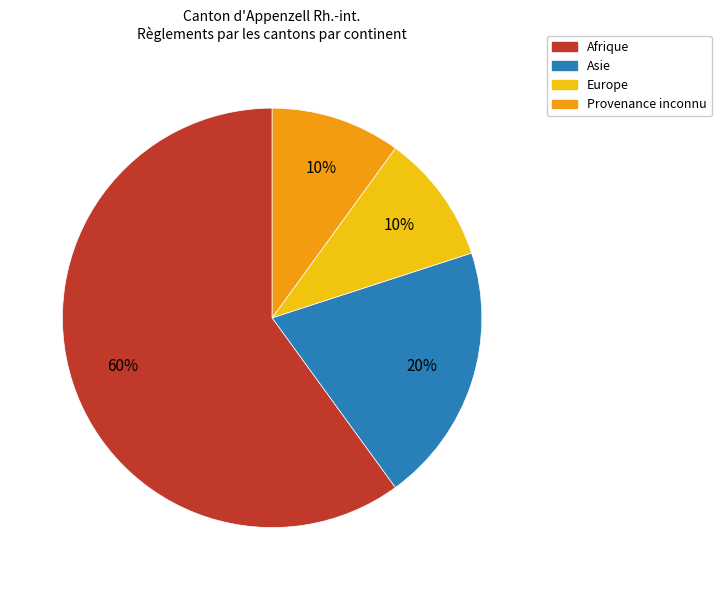

Is there a majority slice in this chart?

Yes